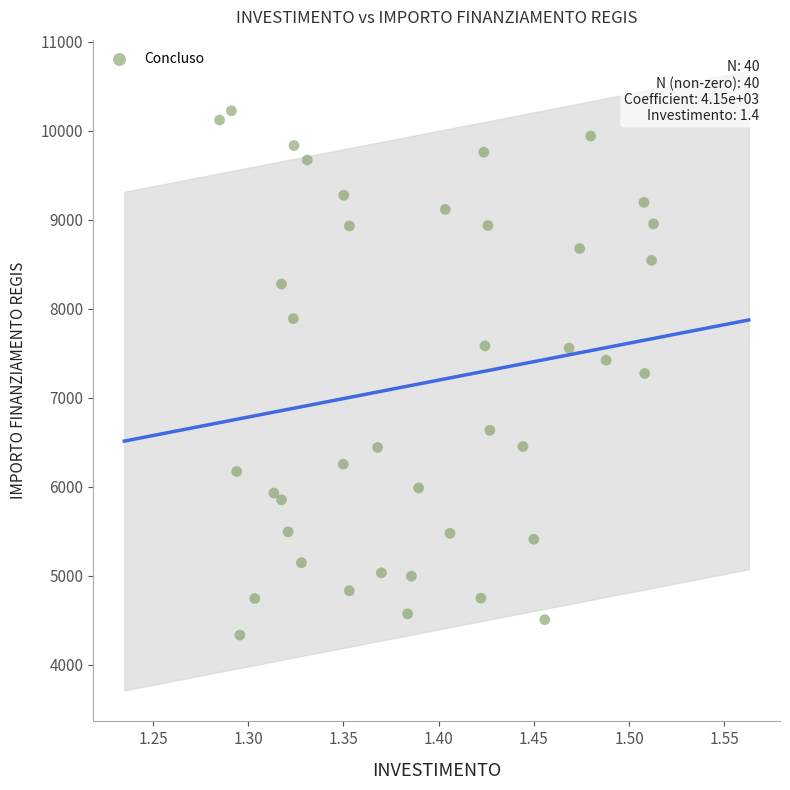

What is the range of Y values (max minus min)?

5888.2